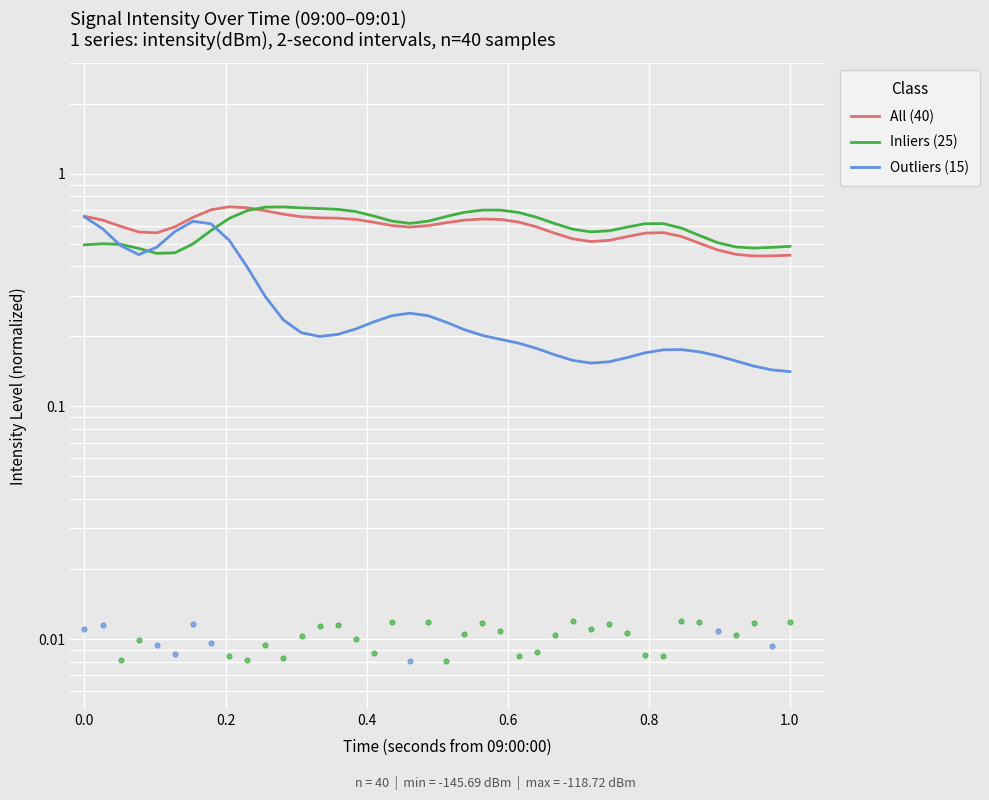

Which series has the widest spread of Y values?

Outliers (15)